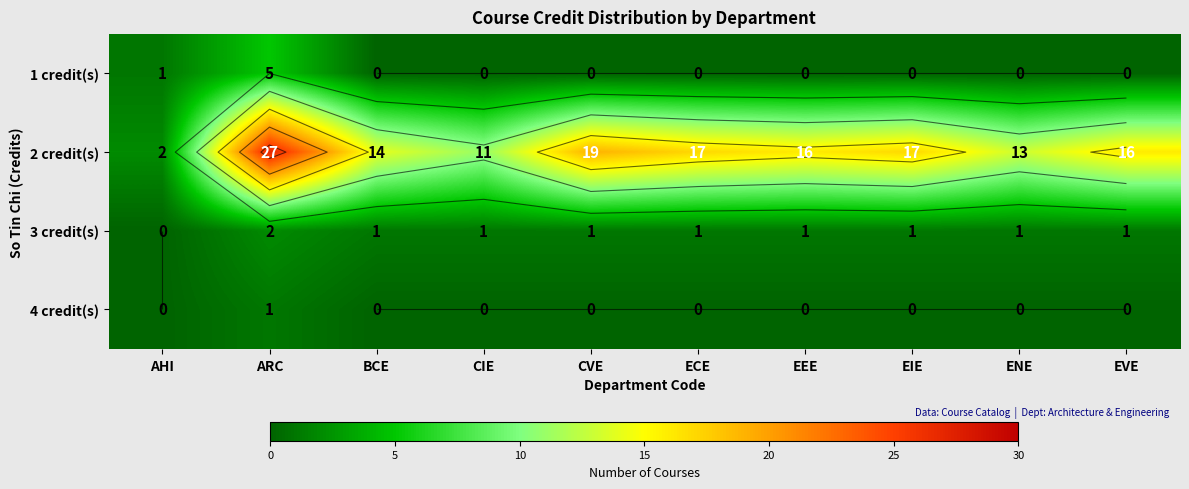

Is the value of 1 credit(s) at ECE greater than the value of 2 credit(s) at CIE?

No